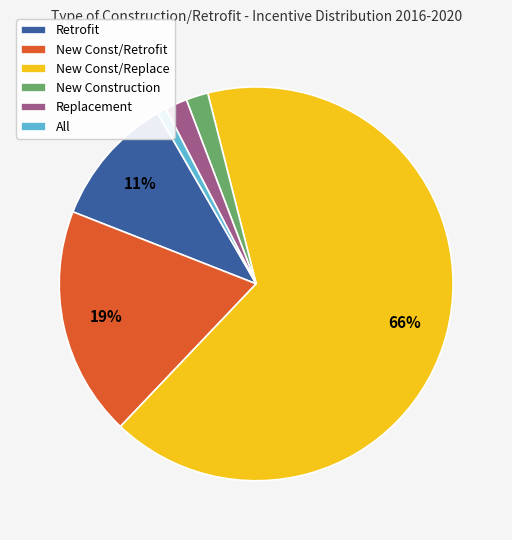

True or false: New Const/Replace accounts for 66% of the total.

True